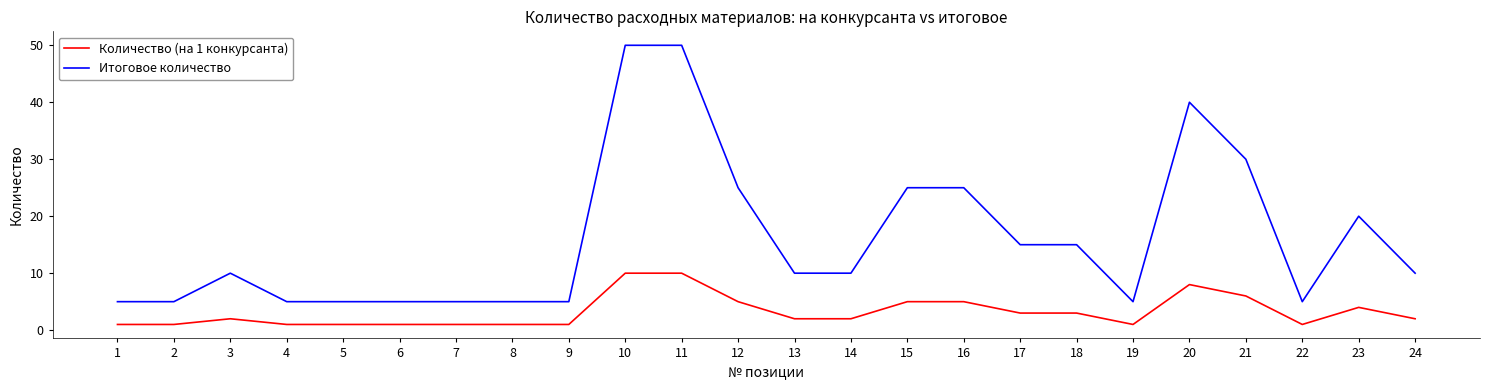

True or false: Количество (на 1 конкурсанта) has more than 0 points higher than both neighbors.

True